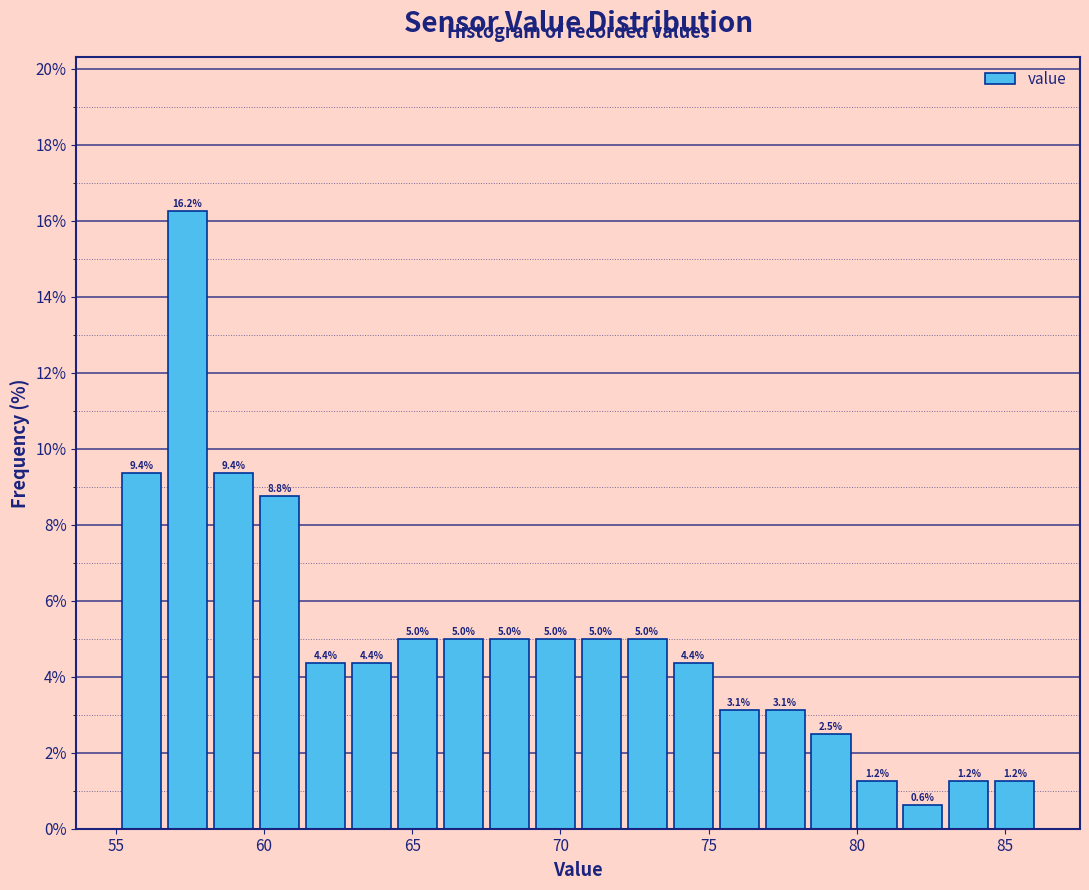

Around what value on the x-axis is the tallest bar? Give the approximate position of its centre, as read against the axis.

57.5